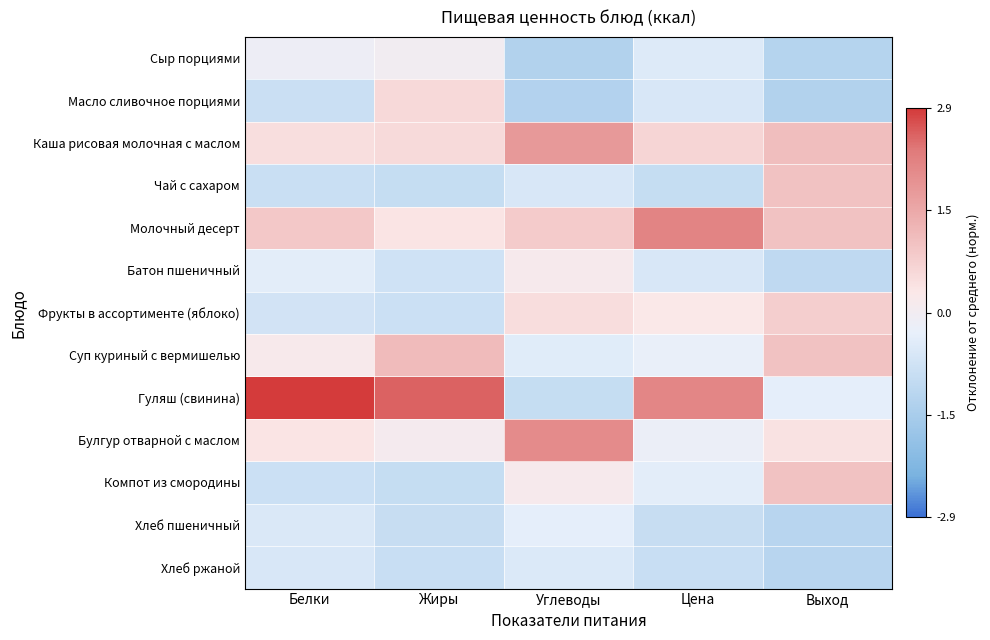

Which series has the widest spread of values?

Гуляш (свинина)